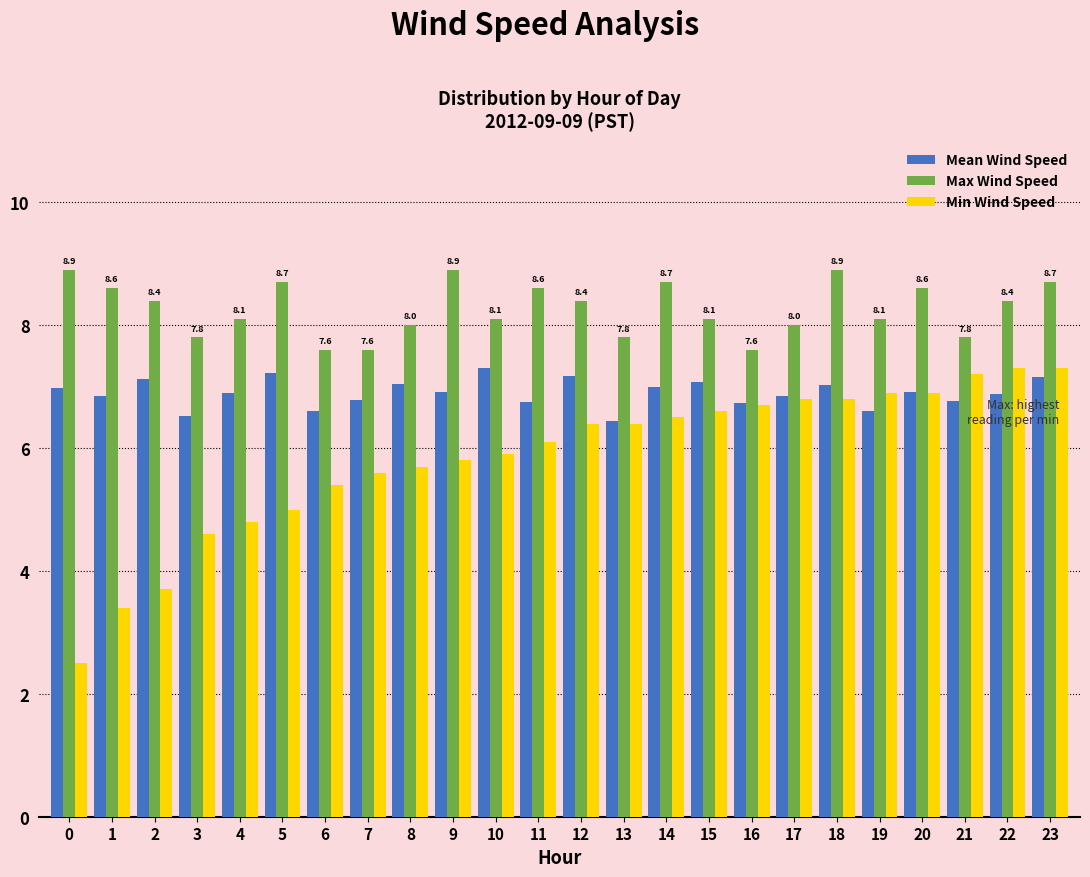

Which series has the largest range (max minus min)?

Min Wind Speed